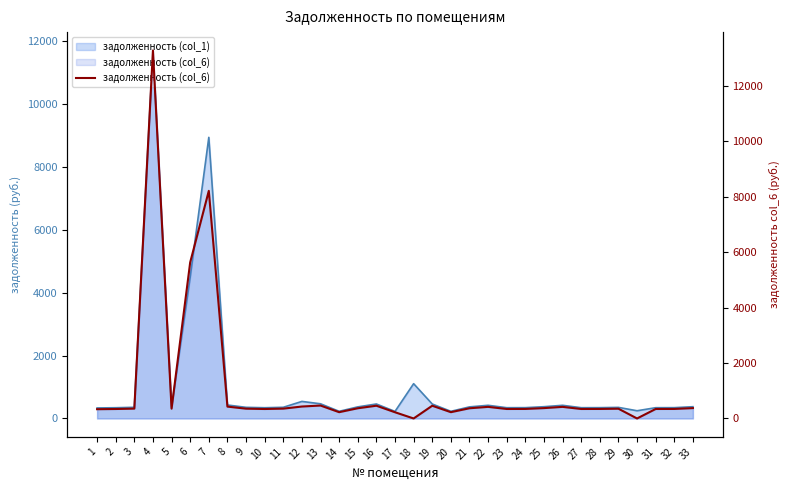

How many lines are shown in the chart?

1